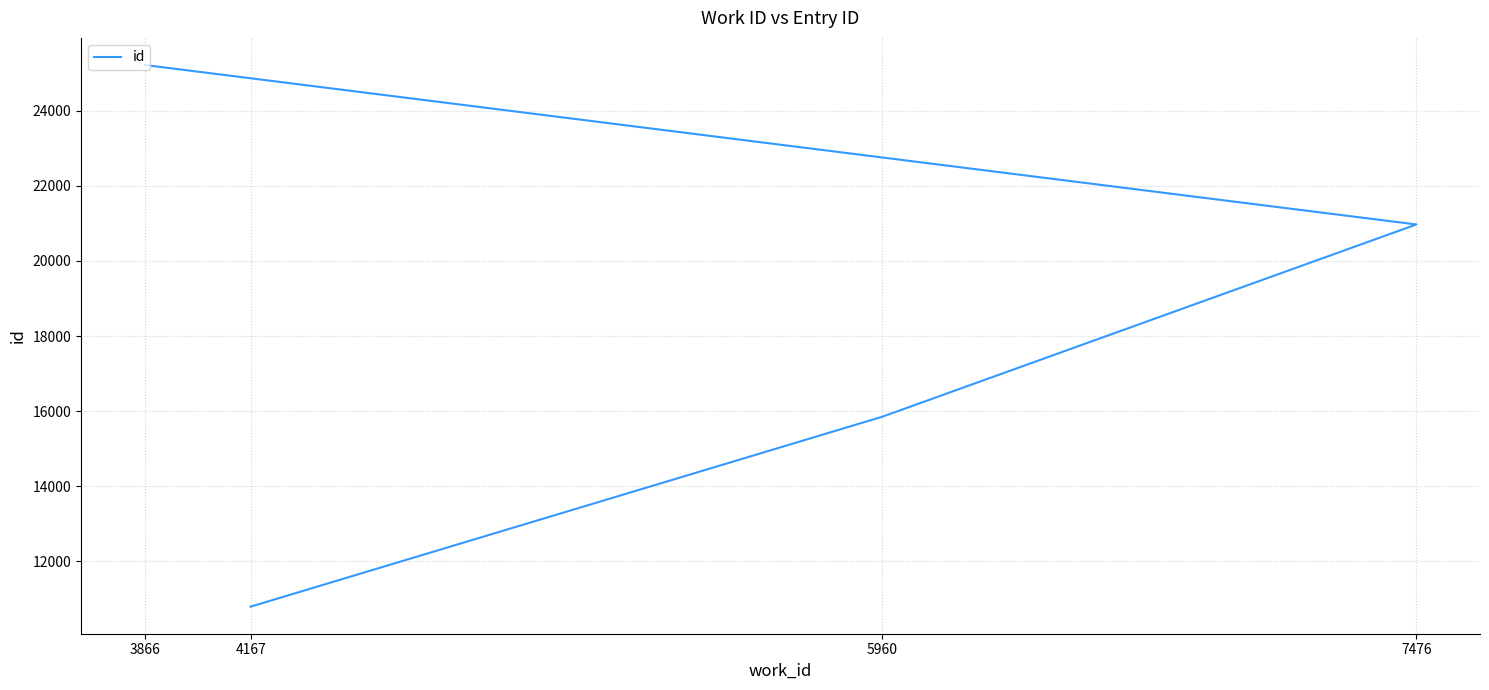

How many categories are shown in the chart?

4